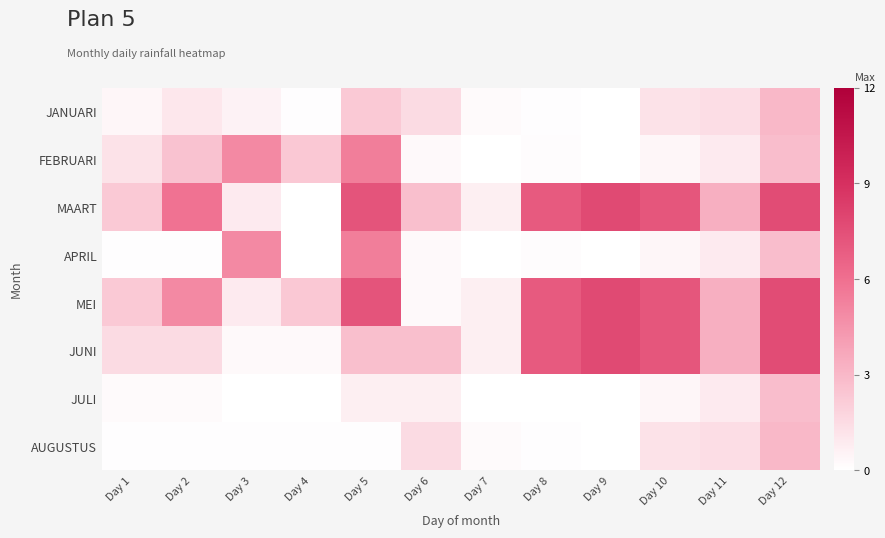

Which has a higher value, Day 6 or Day 11?

Day 6